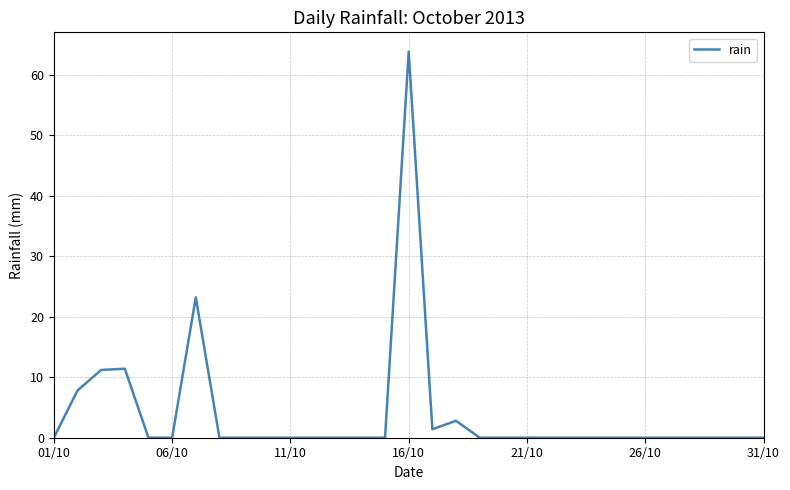

What is the maximum value shown in the chart?

63.8